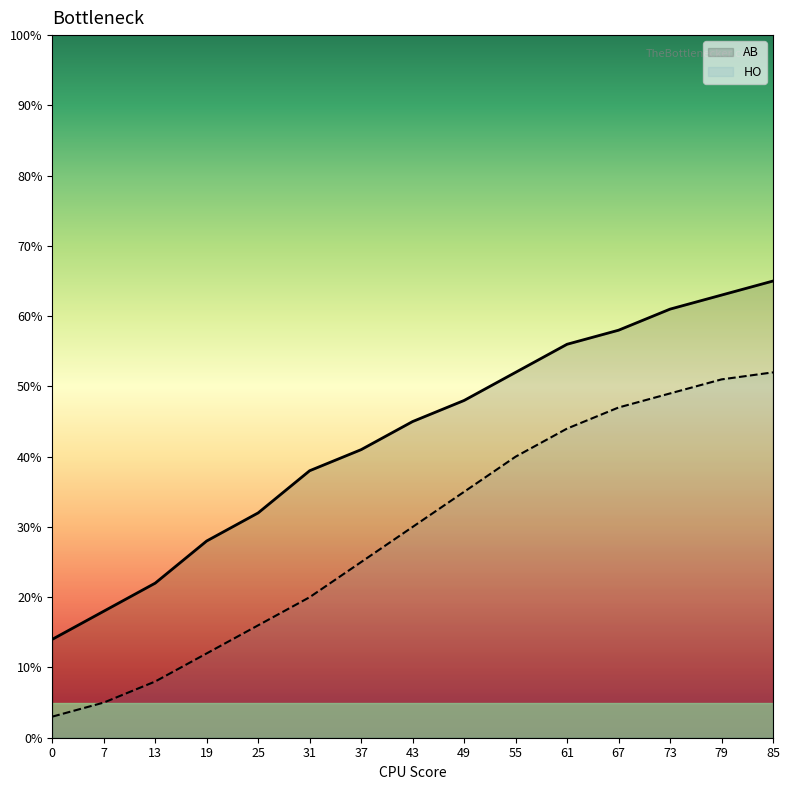

Which has a higher value, 67 or 37?

67